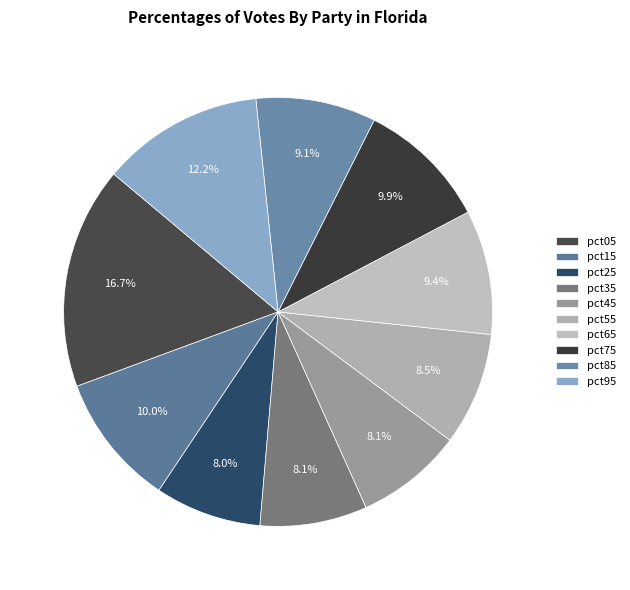

Count the number of slices in the pie.

10